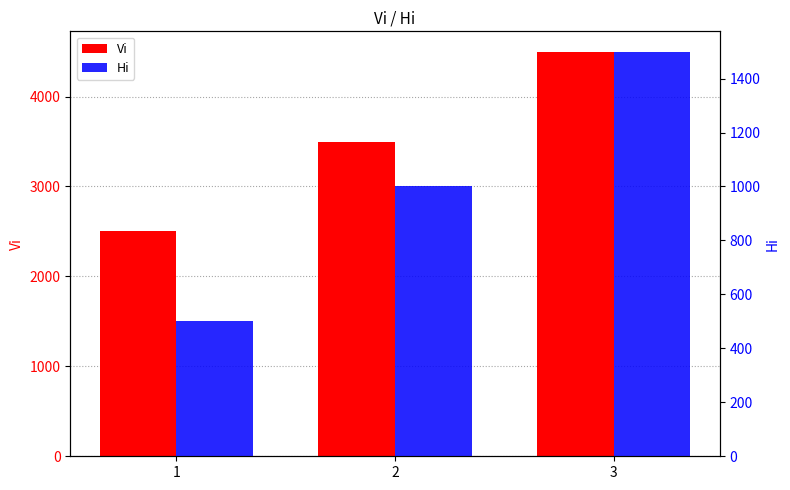

How many data points in Vi are less than 3500?

1